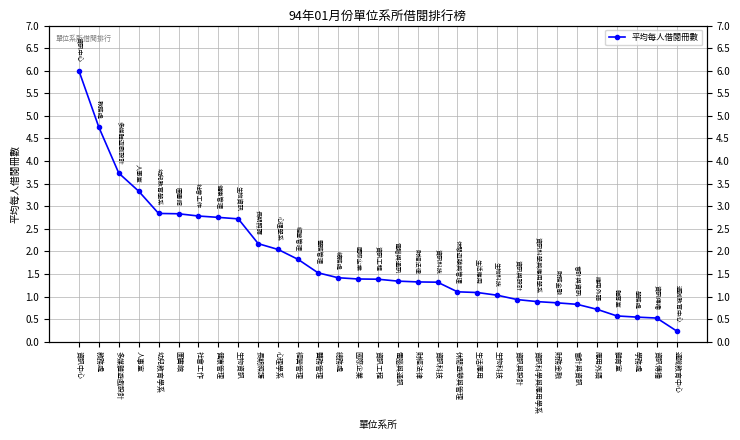

The value at 經營管理 is 1.8. True or false?

True